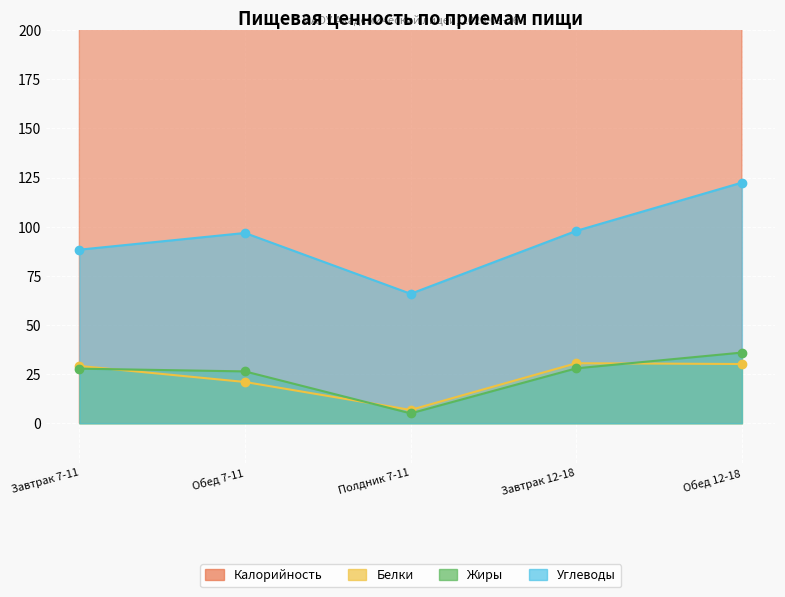

How many lines are shown in the chart?

4